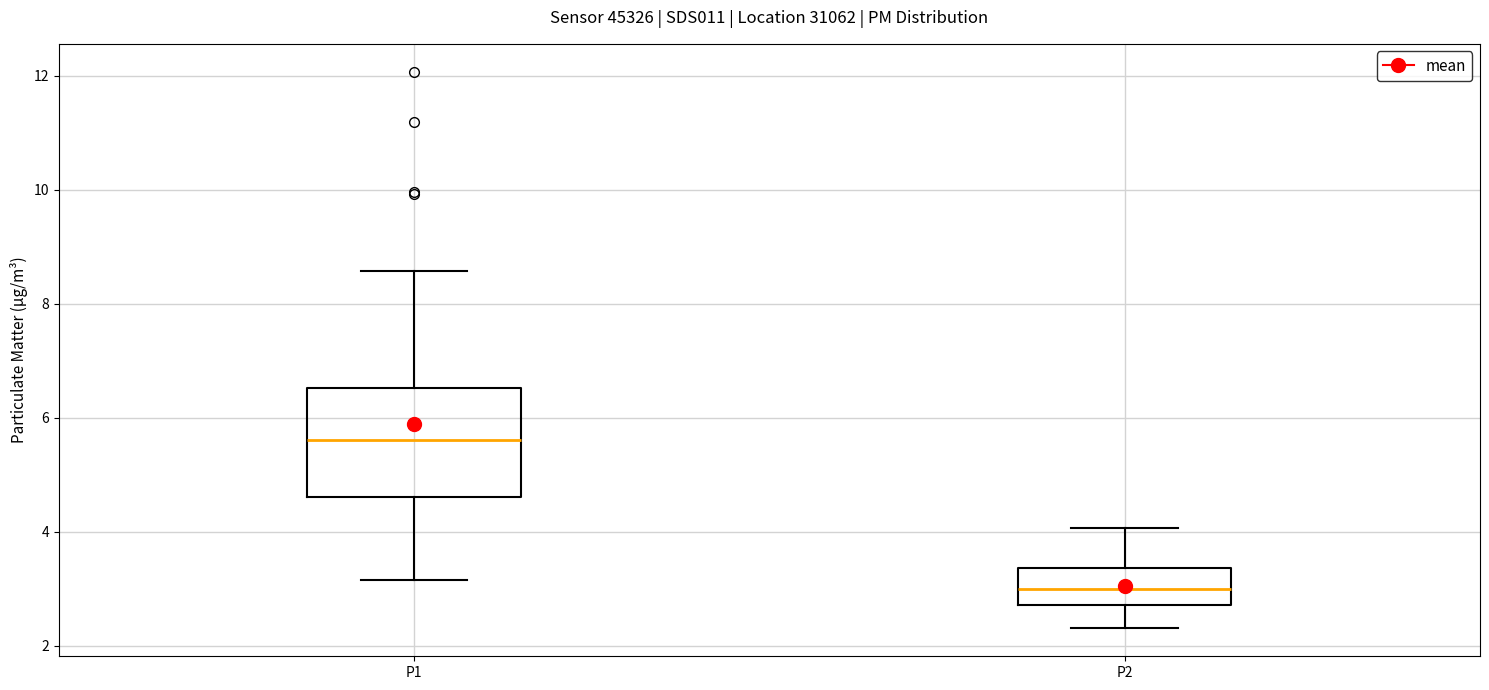

Which box's median line is the lowest?

P2